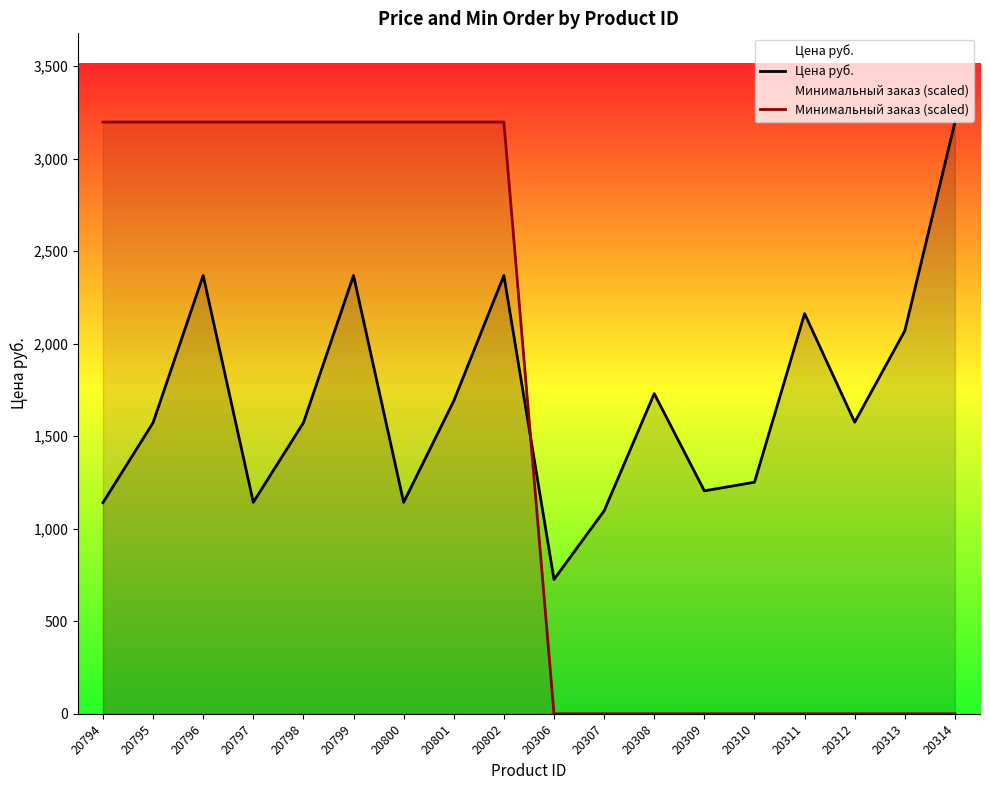

Which series has the largest range (max minus min)?

Минимальный заказ (scaled)